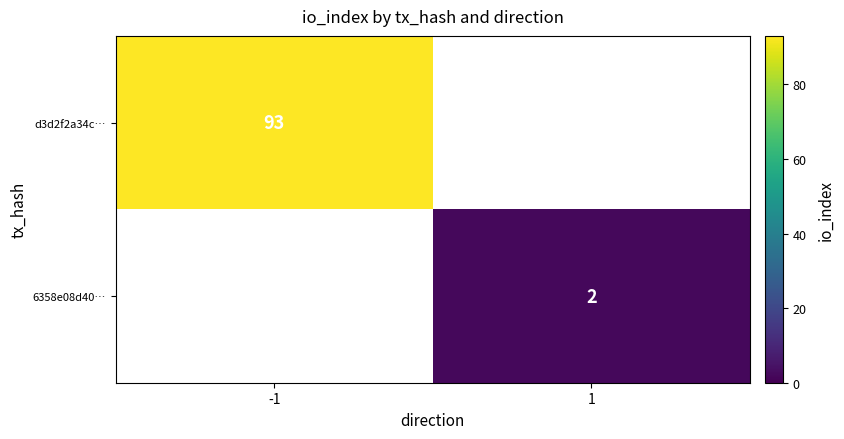

At how many categories does at least one series exceed 64?

1